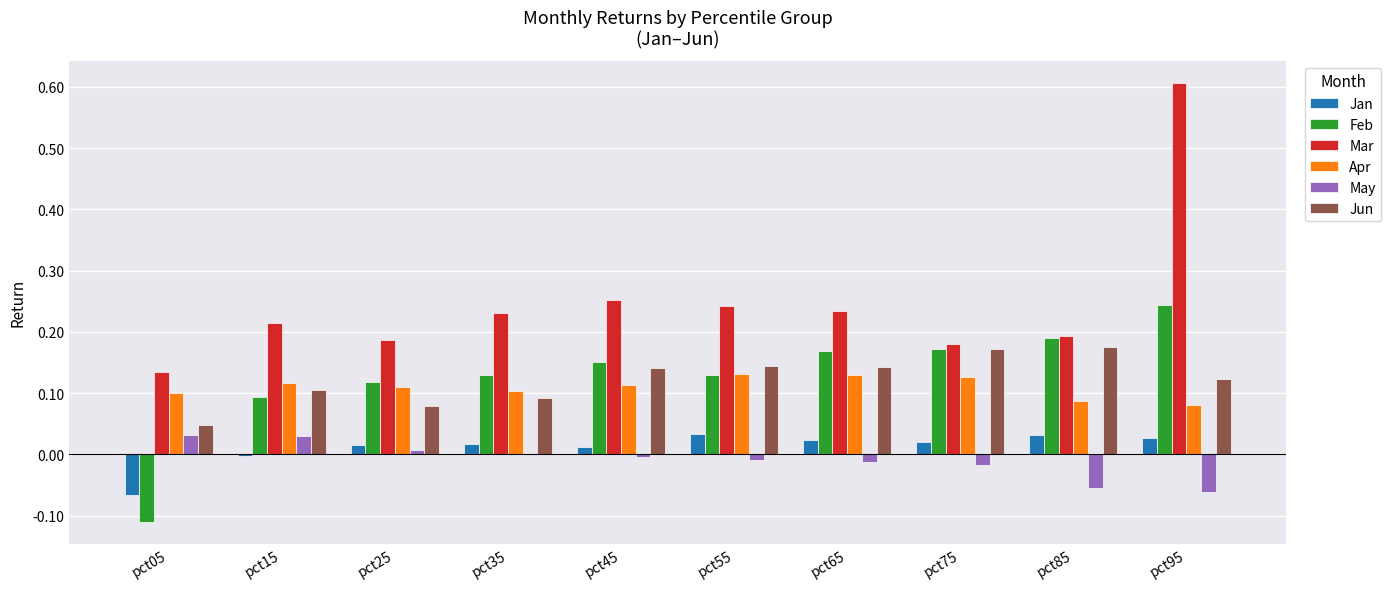

What is the sum of all Jun values?

1.2